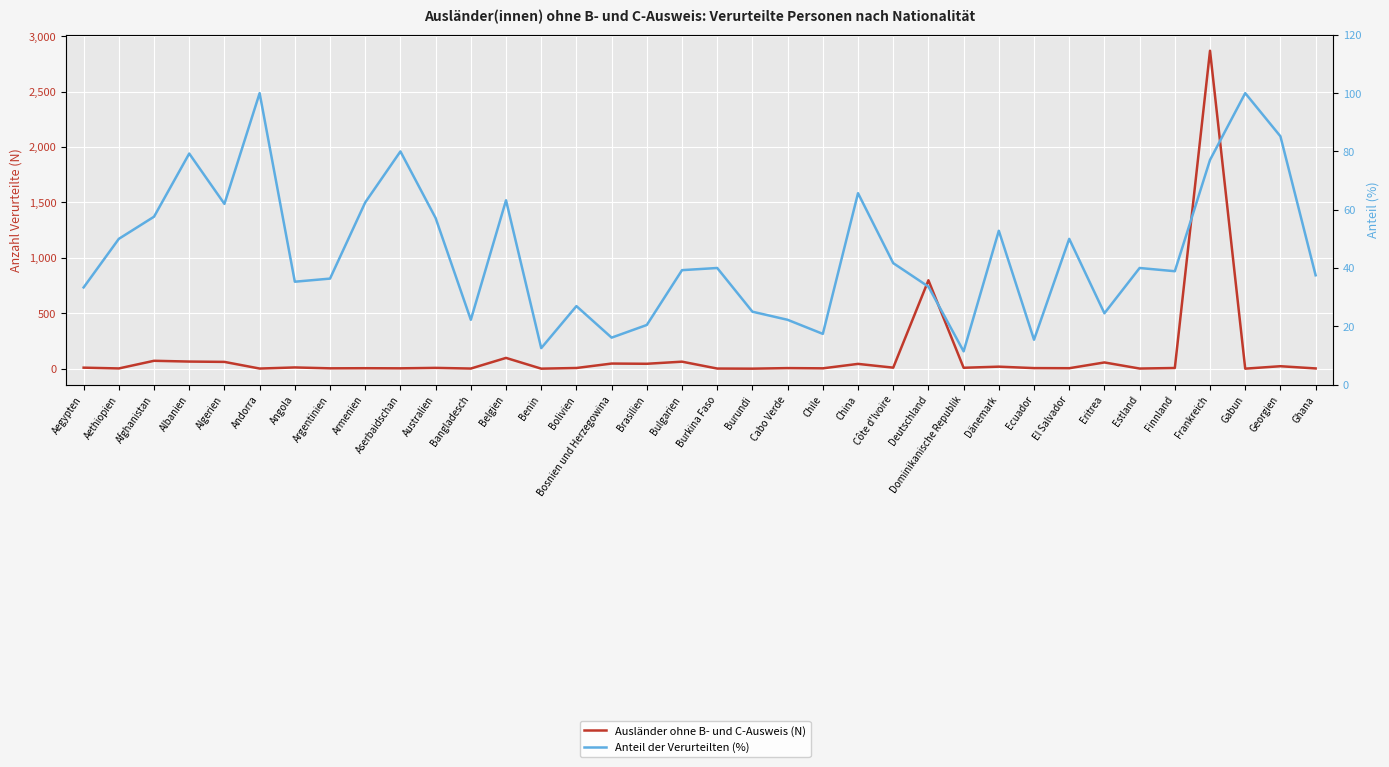

What is the difference between the highest and lowest values at Gabun?

99.0